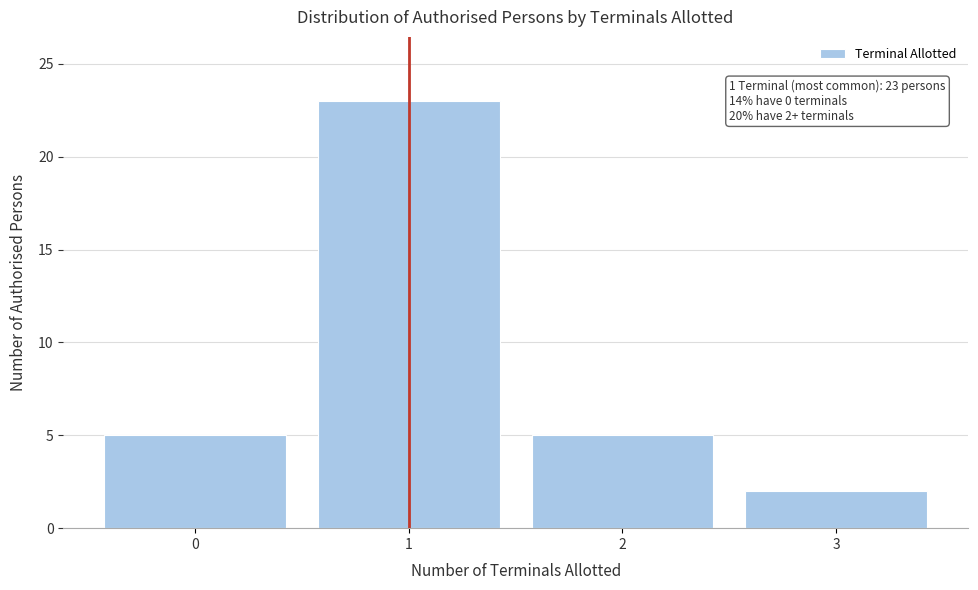

Reading left to right, transcribe all the data shown in this chart.

5	23	5	2